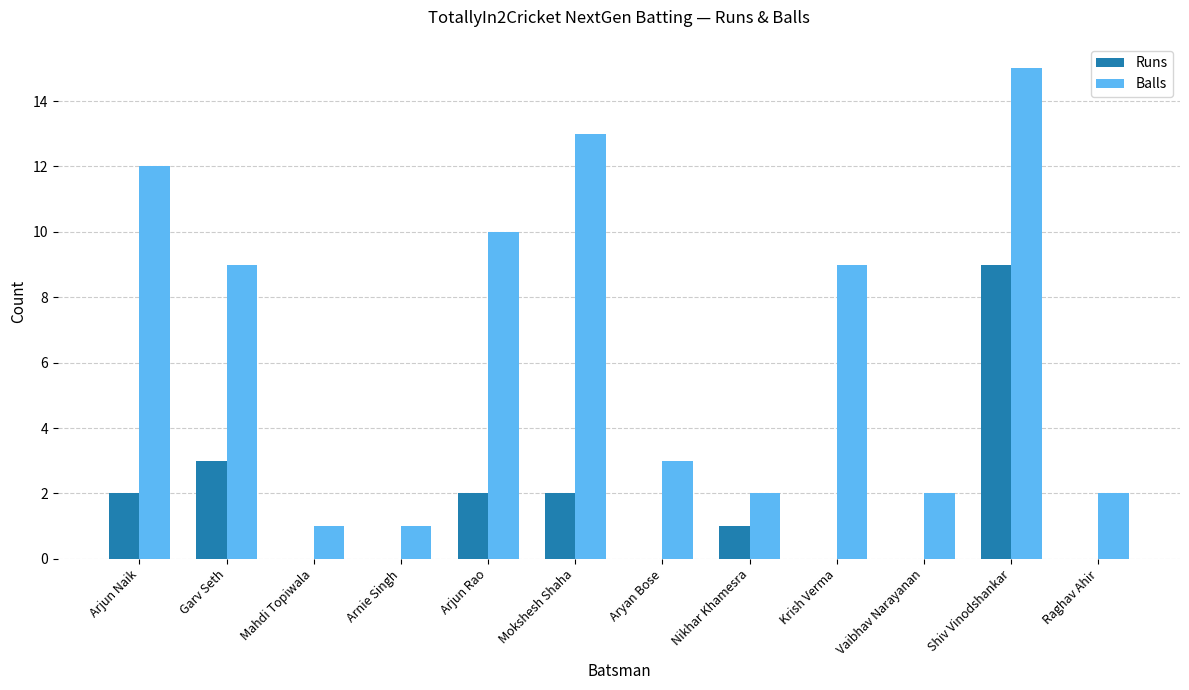

Is the value of Balls at Nikhar Khamesra greater than the value of Runs at Krish Verma?

Yes